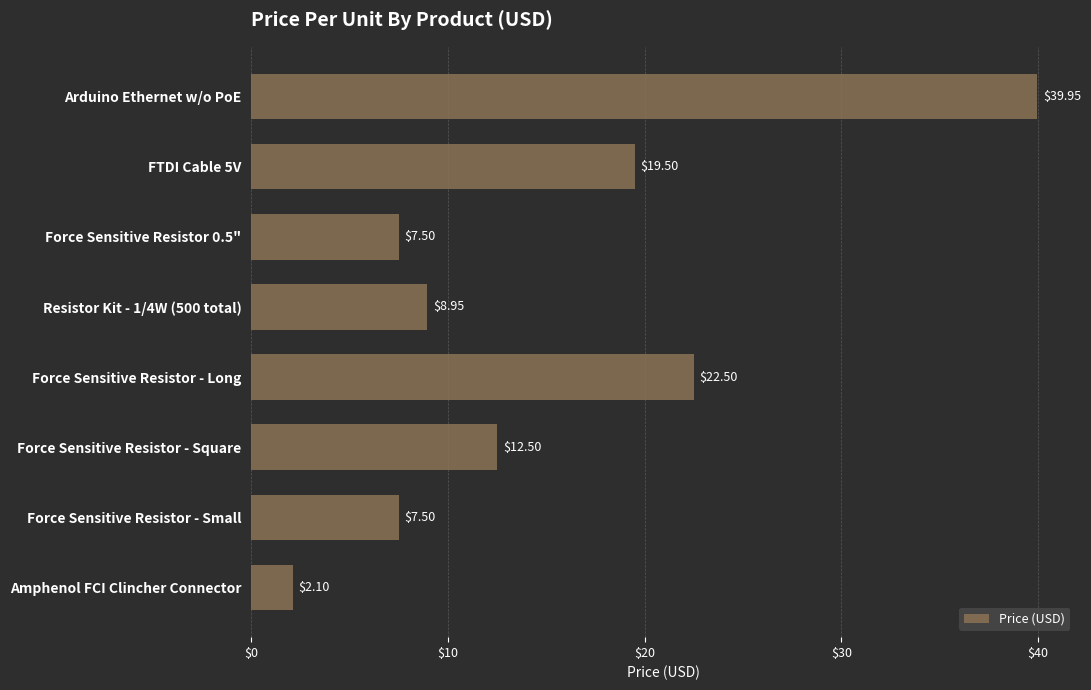

What is the minimum value shown in the chart?

2.1